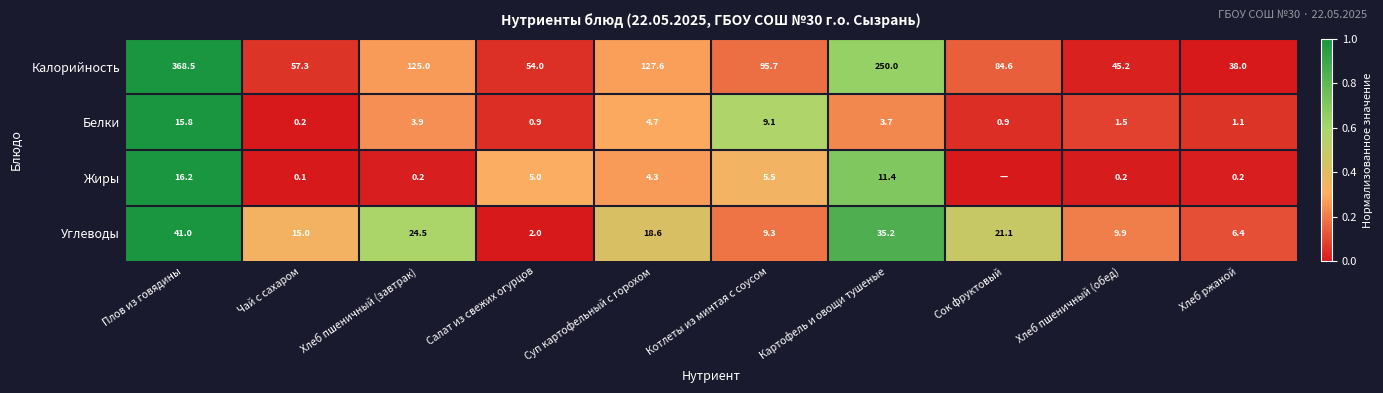

Which category has the highest value in the Калорийность series?

Плов из говядины